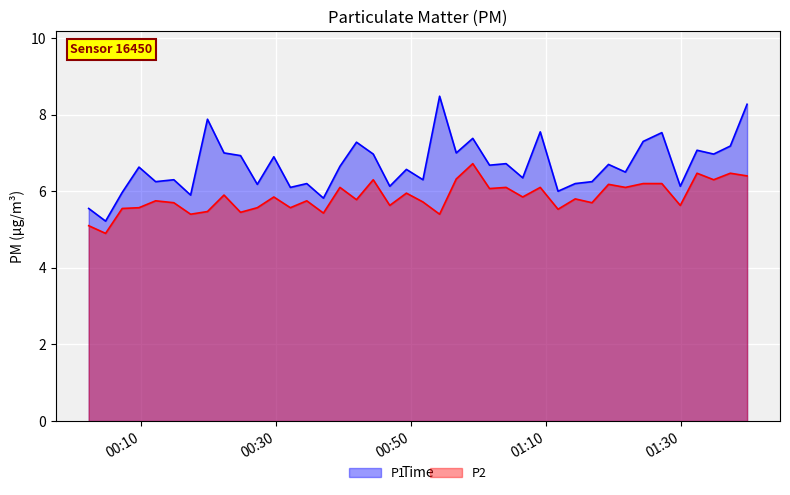

Reading left to right, list all the values displayed in this chart.

P1: 5.5	5.2	6.0	6.6	6.2	6.3	5.9	7.9	7.0	6.9	6.2	6.9	6.1	6.2	5.8	6.7	7.3	7.0	6.1	6.6	6.3	8.5	7.0	7.4	6.7	6.7	6.3	7.5	6.0	6.2	6.2	6.7	6.5	7.3	7.5	6.1	7.1	7.0	7.2	8.3
P2: 5.1	4.9	5.5	5.6	5.8	5.7	5.4	5.5	5.9	5.5	5.6	5.8	5.6	5.8	5.4	6.1	5.8	6.3	5.6	6.0	5.7	5.4	6.3	6.7	6.1	6.1	5.8	6.1	5.5	5.8	5.7	6.2	6.1	6.2	6.2	5.6	6.5	6.3	6.5	6.4